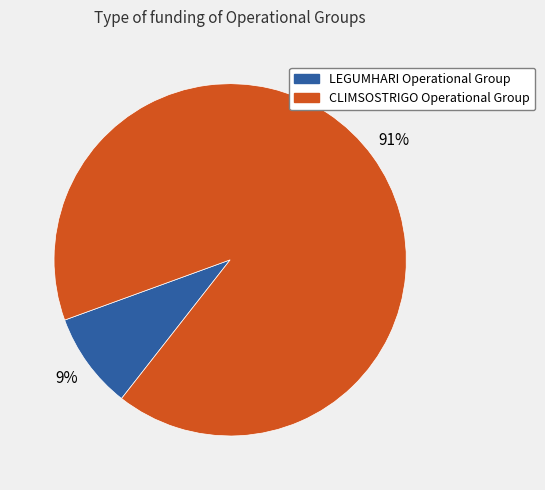

To the nearest percent, what portion does CLIMSOSTRIGO Operational Group represent?

91%